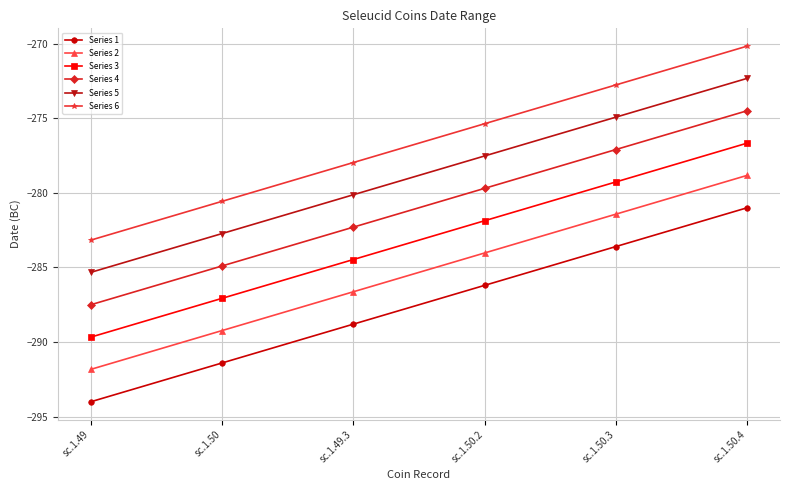

True or false: Series 2 and Series 6 cross at least once.

False